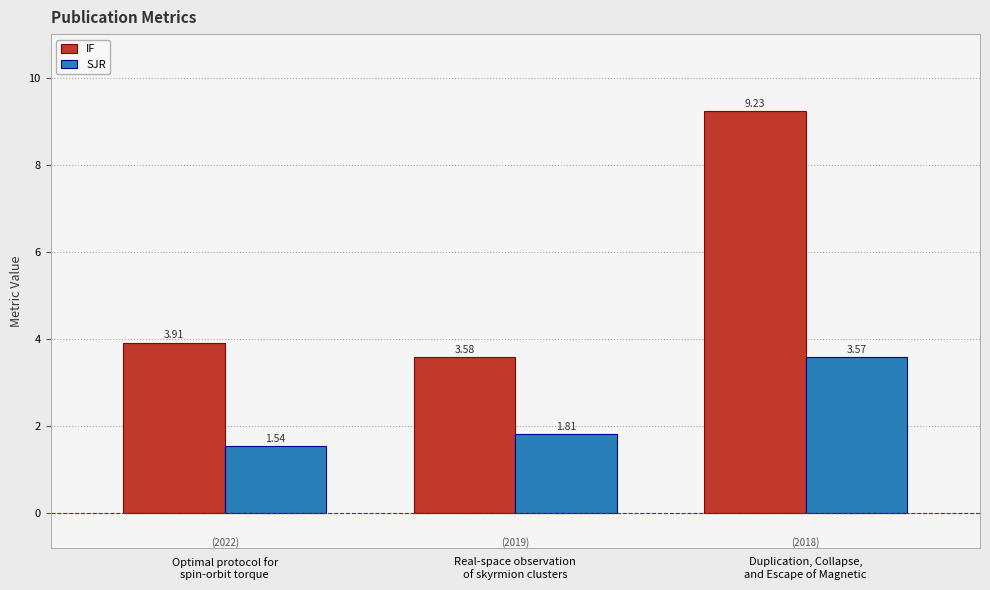

At how many categories does at least one series exceed 3?

3